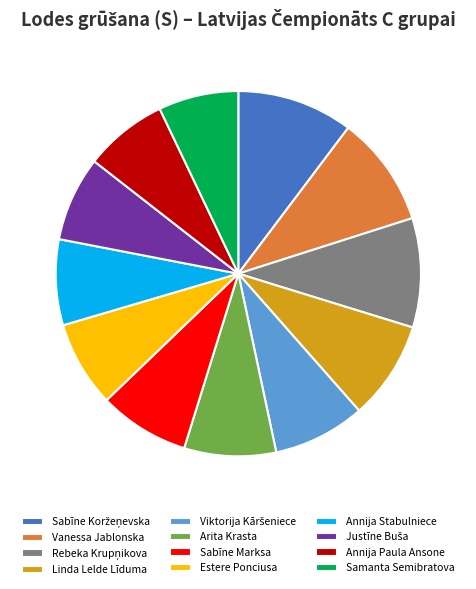

Is there any slice that represents more than half of the pie?

No